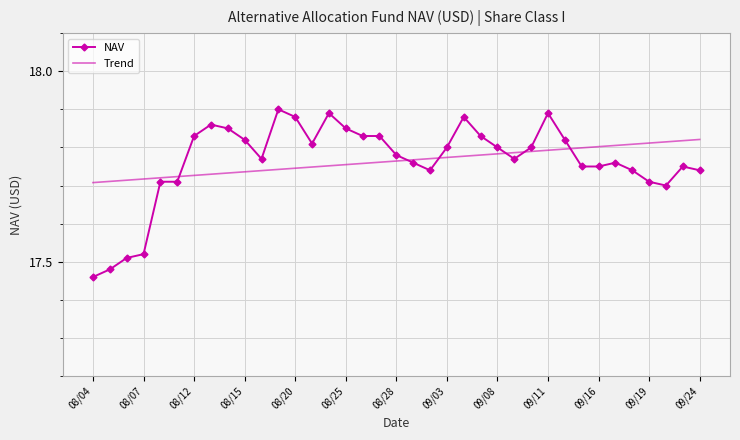

Count the number of data series in this chart.

2